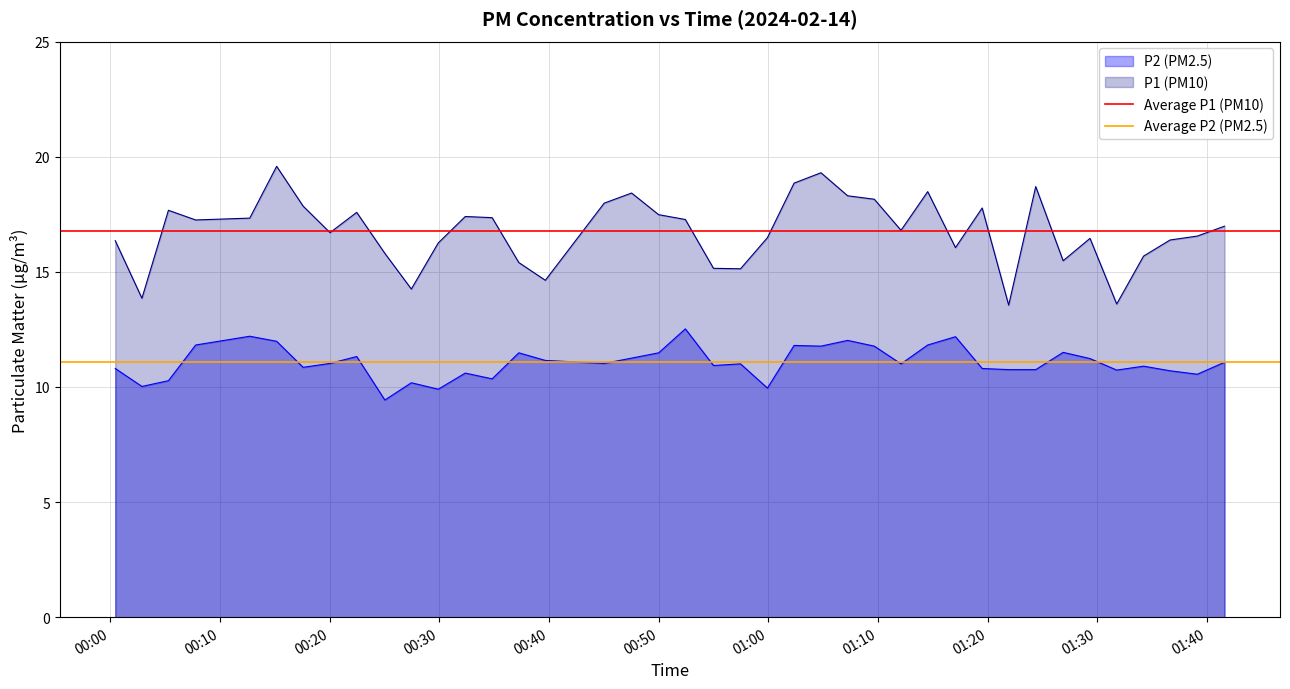

True or false: P2 (PM2.5) and P1 (PM10) intersect in this chart.

False